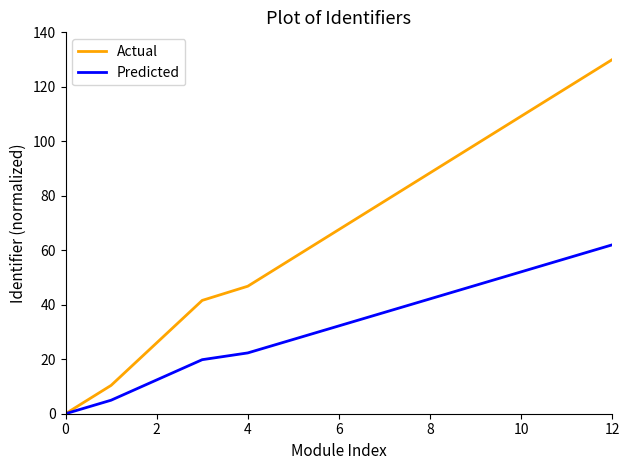

What is the maximum value shown in the chart?

130.0